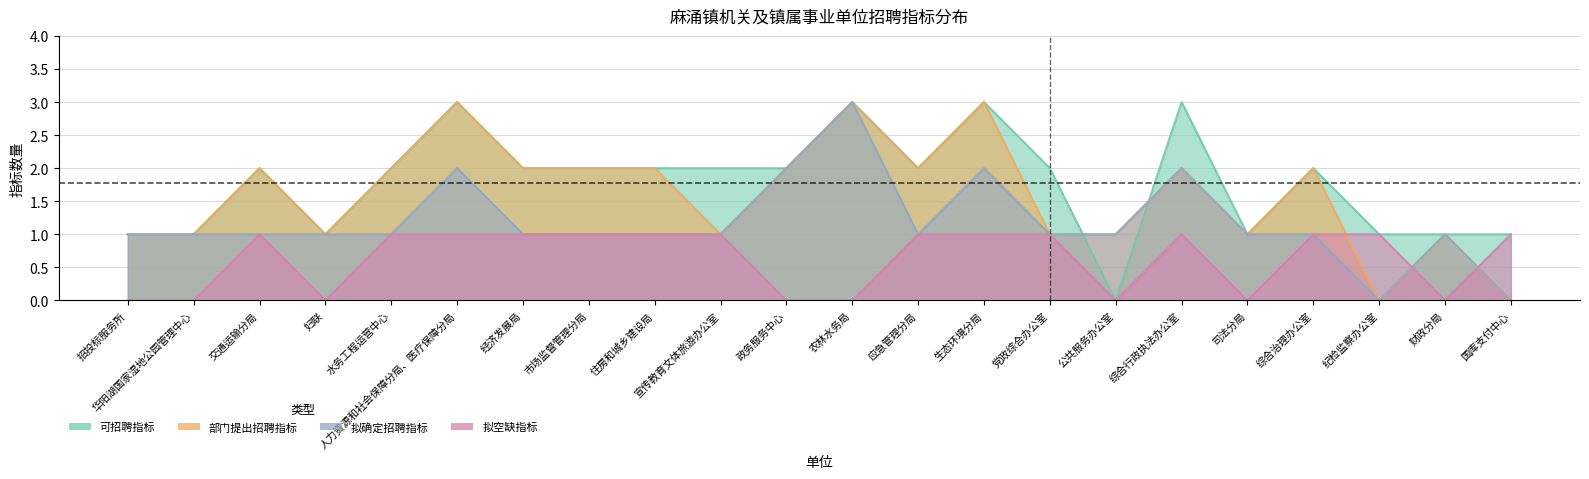

Reading left to right, list all the values displayed in this chart.

可招聘指标: 1	1	2	1	2	3	2	2	2	2	2	3	2	3	2	0	3	1	2	1	1	1
部门提出招聘指标: 1	1	2	1	2	3	2	2	2	1	2	3	2	3	1	1	2	1	2	0	1	0
拟确定招聘指标: 1	1	1	1	1	2	1	1	1	1	2	3	1	2	1	1	2	1	1	0	1	0
拟空缺指标: 0	0	1	0	1	1	1	1	1	1	0	0	1	1	1	0	1	0	1	1	0	1